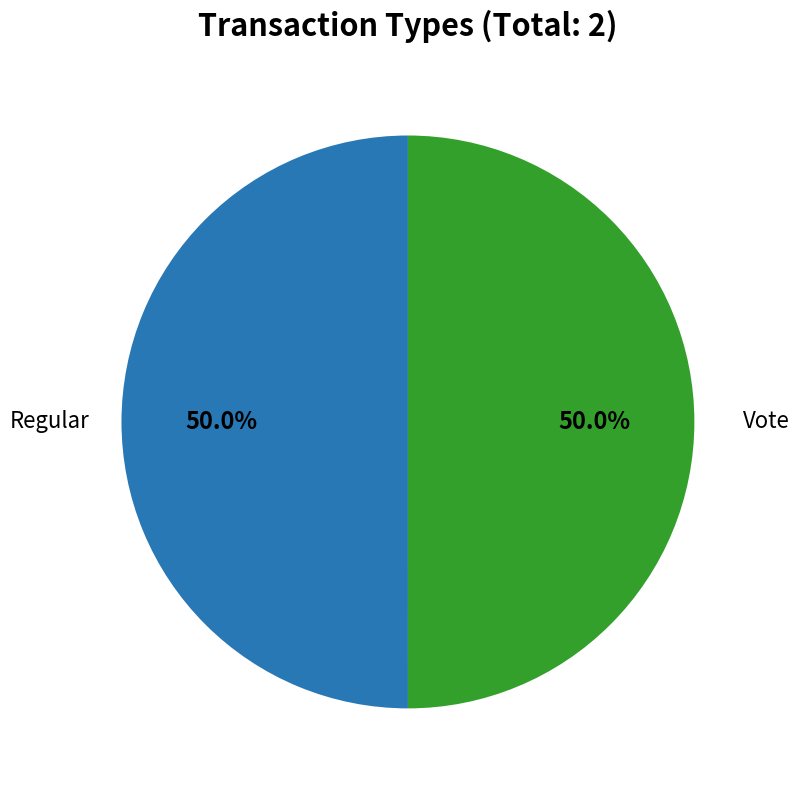

How many slices are in this pie chart?

2